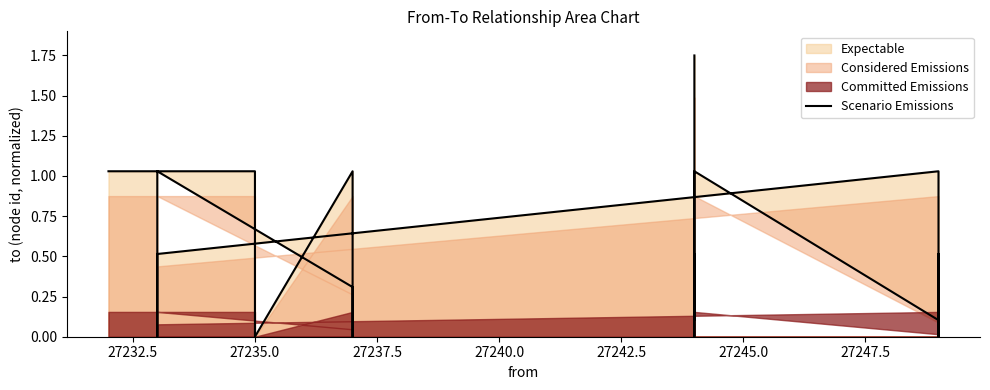

How many lines are shown in the chart?

1